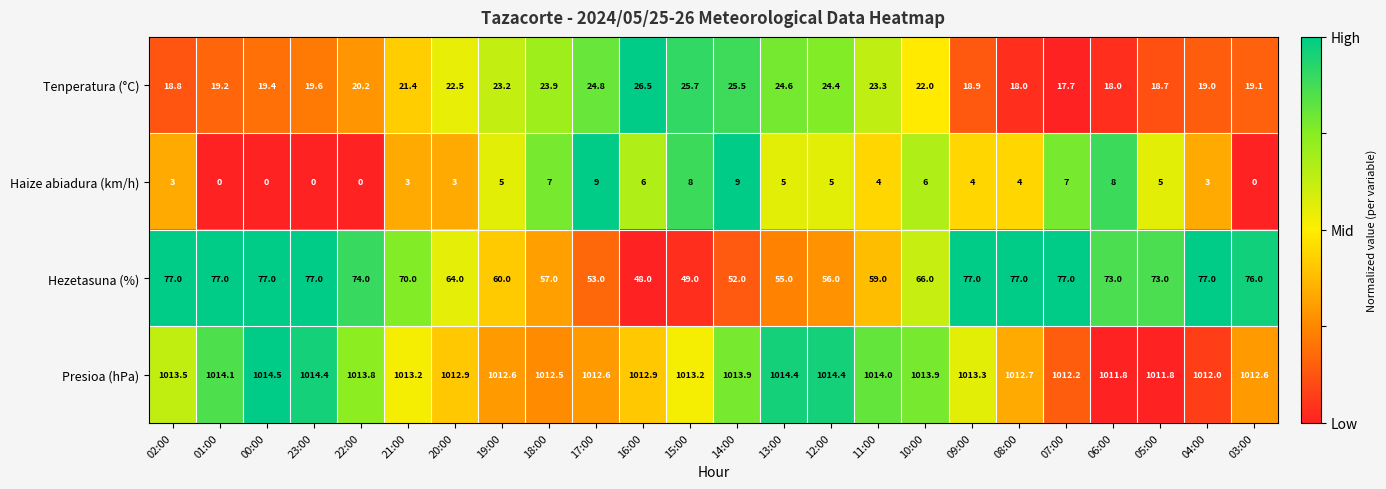

At 21:00, list the series in order from smallest to largest.

Haize abiadura (km/h), Tenperatura (°C), Hezetasuna (%), Presioa (hPa)